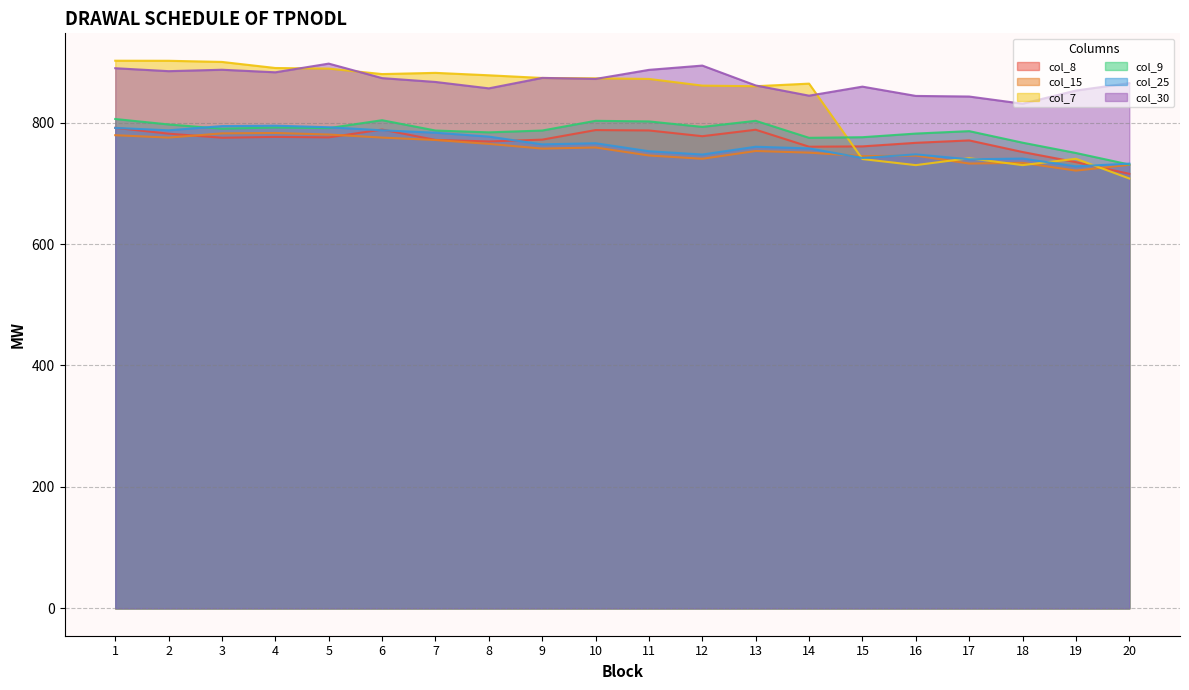

The col_8 series shows 775.7 at 5. True or false?

True